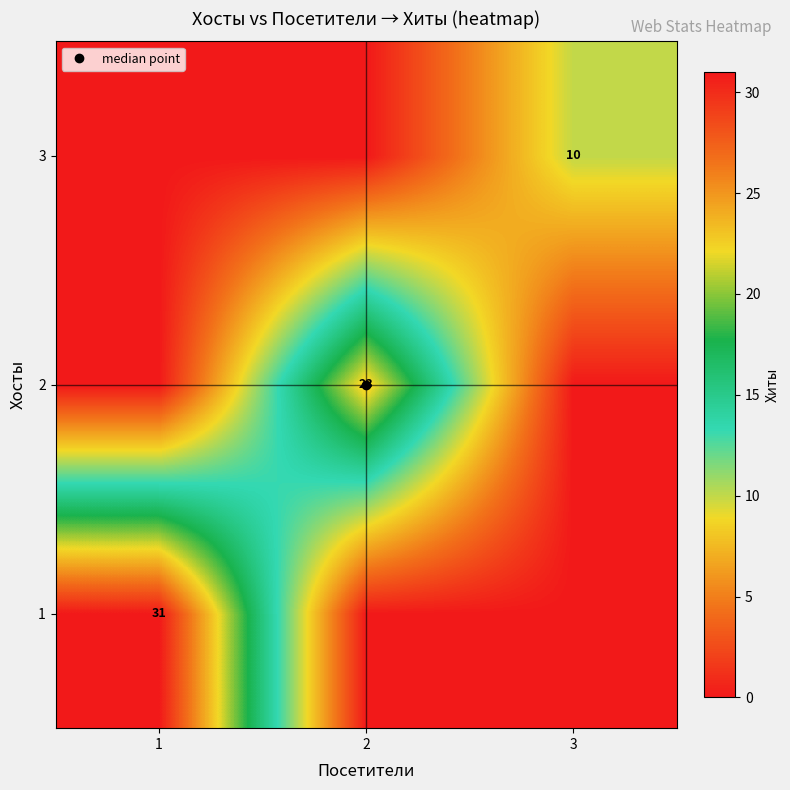

List the series in order of their overall mean, lowest first.

3, 2, 1